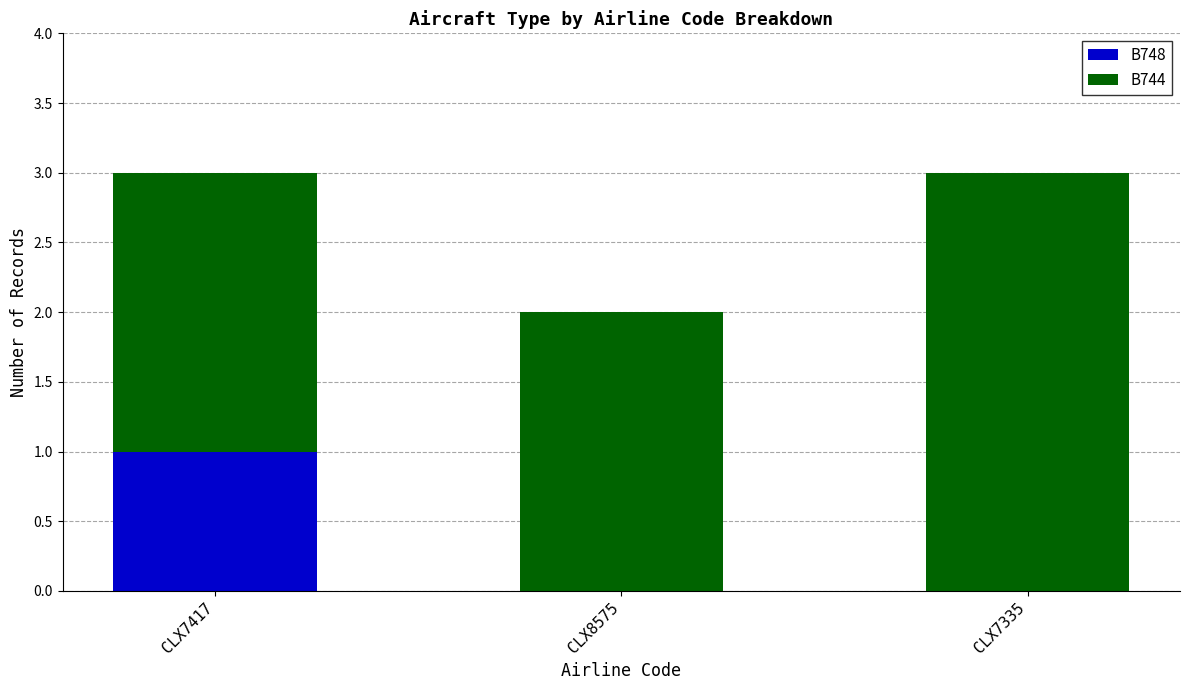

What is the total value across all series at CLX7335?

3